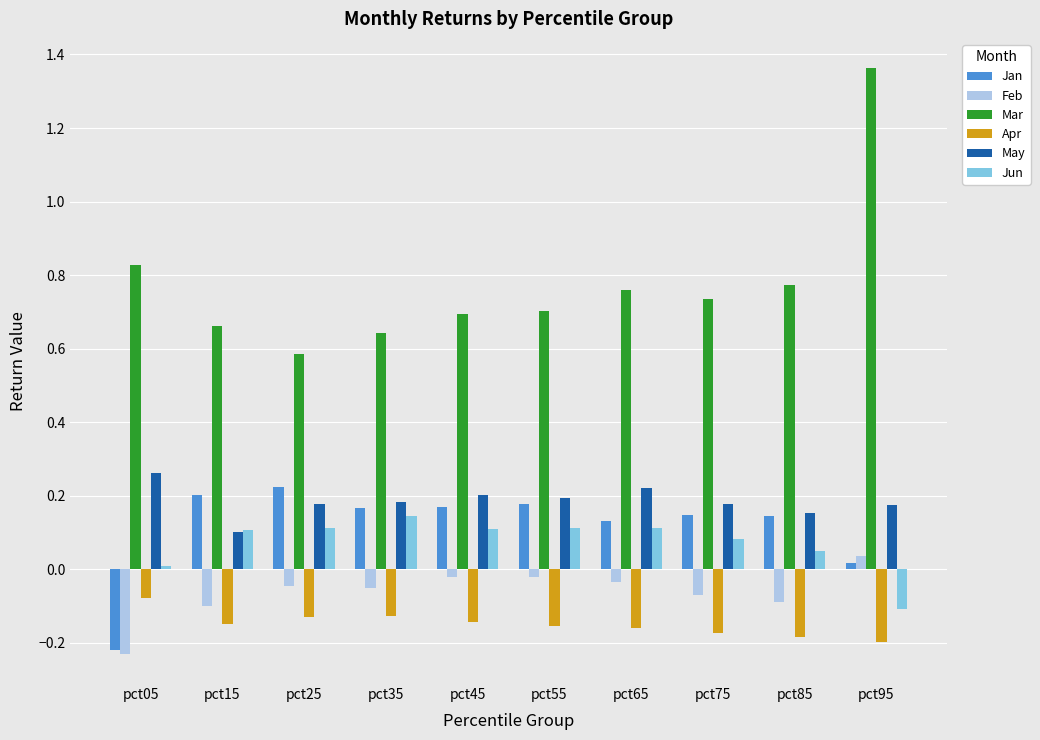

At which category is the sum across all series the highest?

pct95